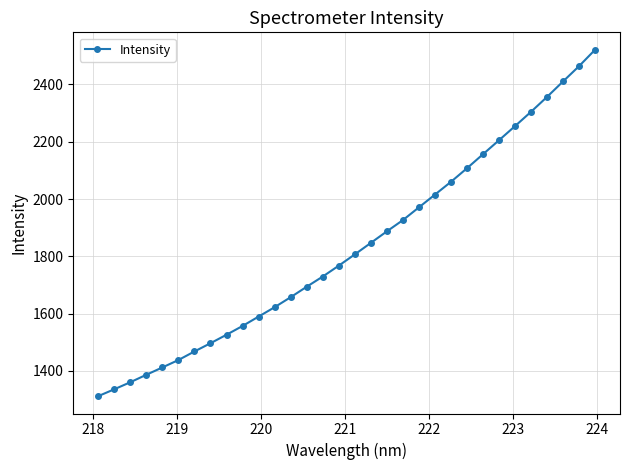

What is the greatest value displayed?

2521.3